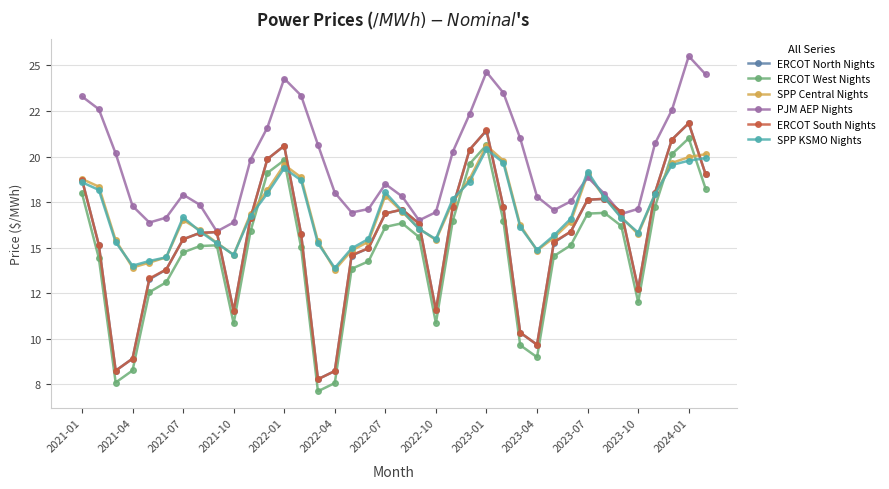

Which series has the largest total across all categories?

PJM AEP Nights